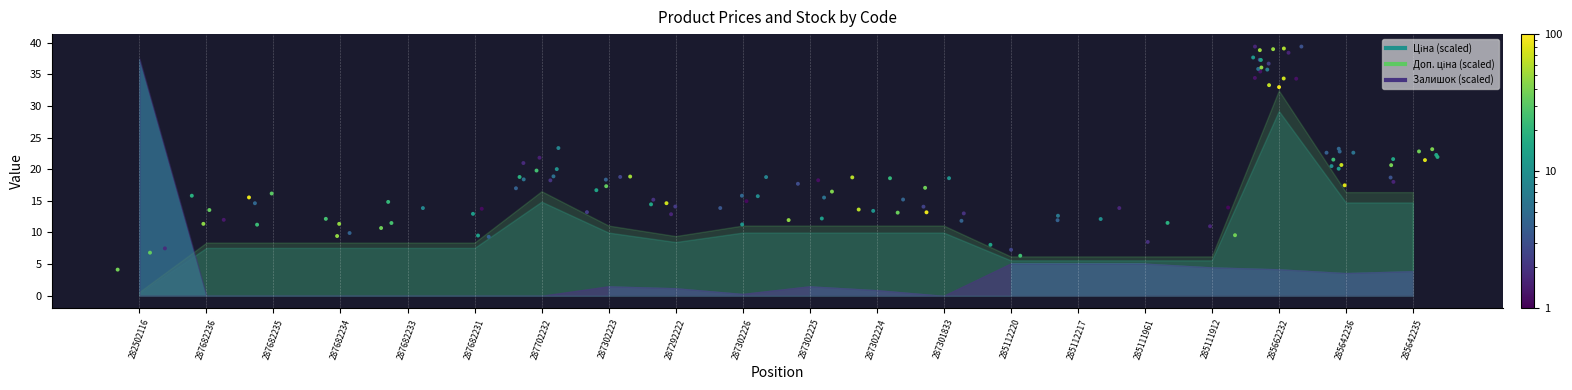

Which has a higher value, 287682236 or 287682235?

287682235